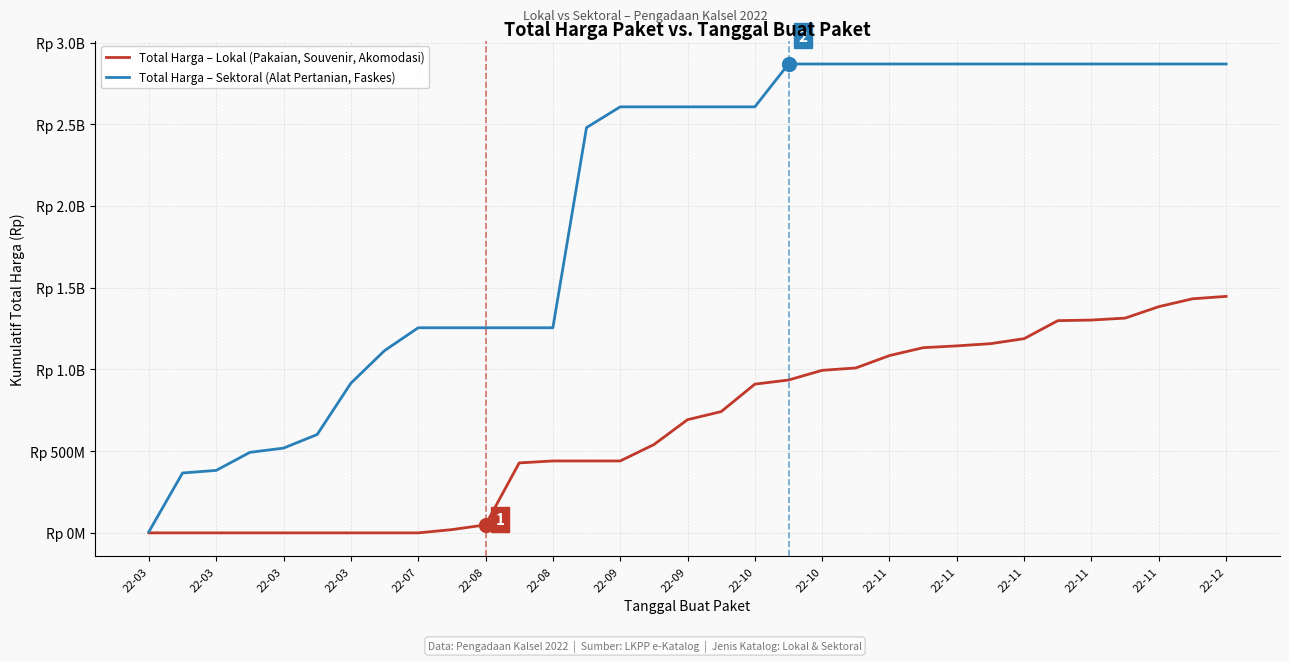

What are all the series names shown in the legend?

Total Harga – Lokal (Pakaian, Souvenir, Akomodasi), Total Harga – Sektoral (Alat Pertanian, Faskes)